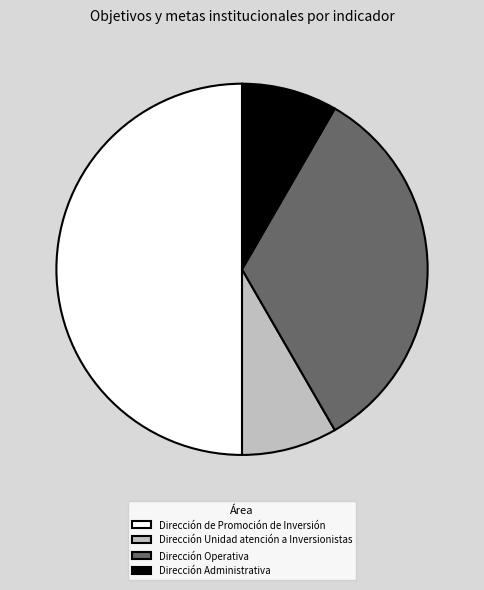

Is the sum of Dirección Operativa and Dirección Administrativa greater than half?

No